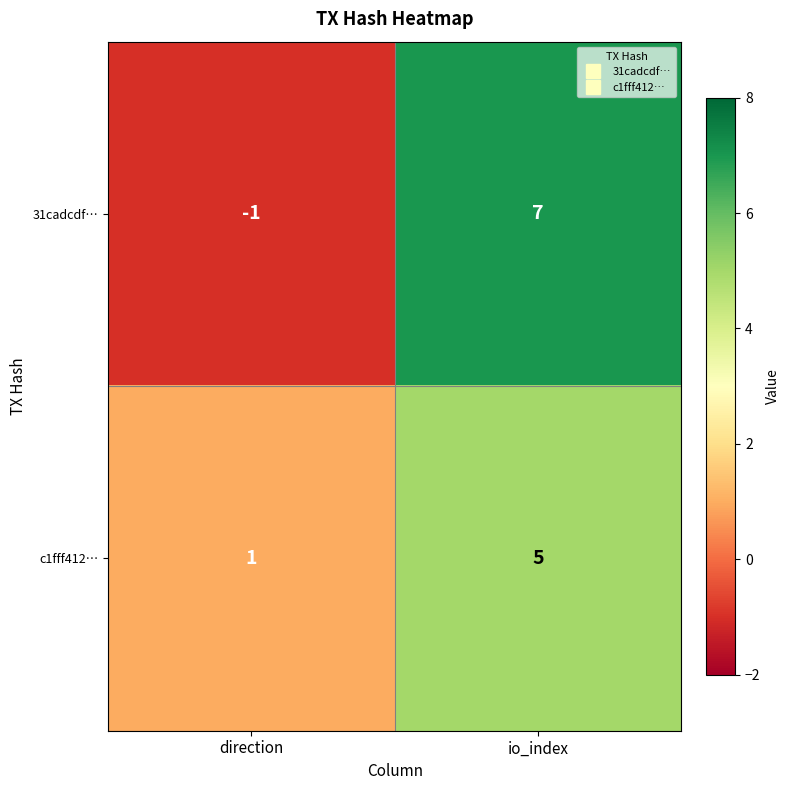

What is the highest value of the 31cadcdf… series?

7